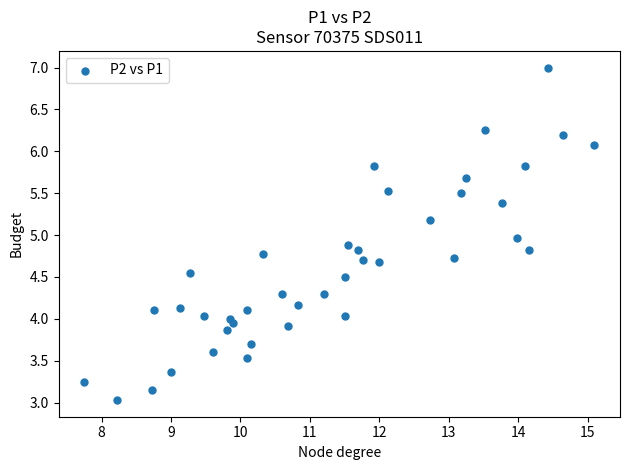

What is the range of X values (max minus min)?

7.3